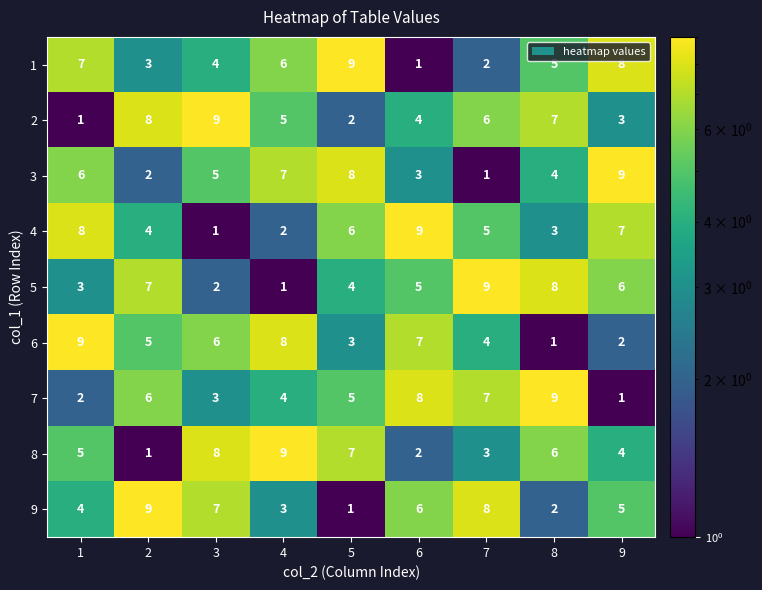

At which label is 2 closest to 5?

4